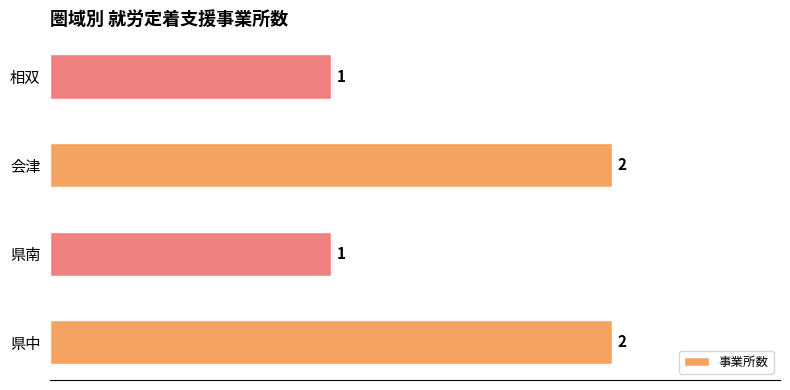

How many values are between 1 and 2?

4